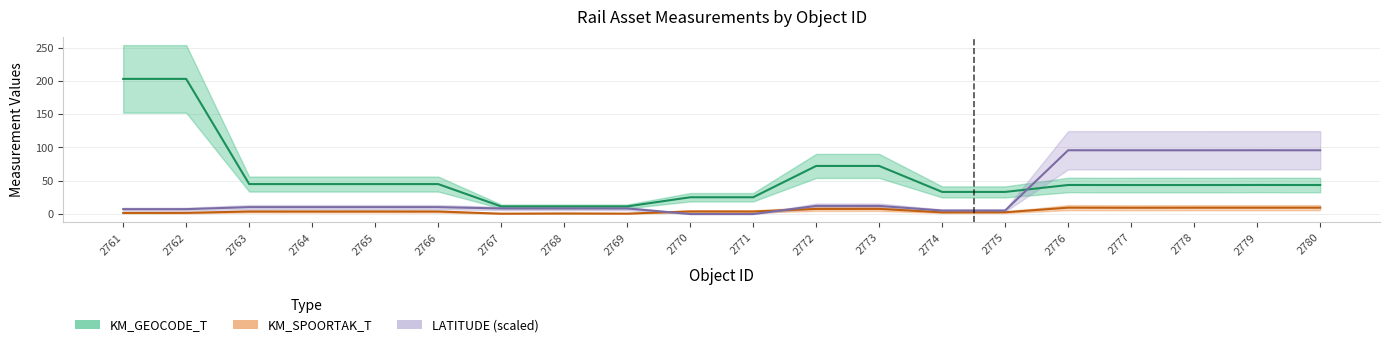

The KM_SPOORTAK_T series shows 2.7 at 2775. True or false?

True